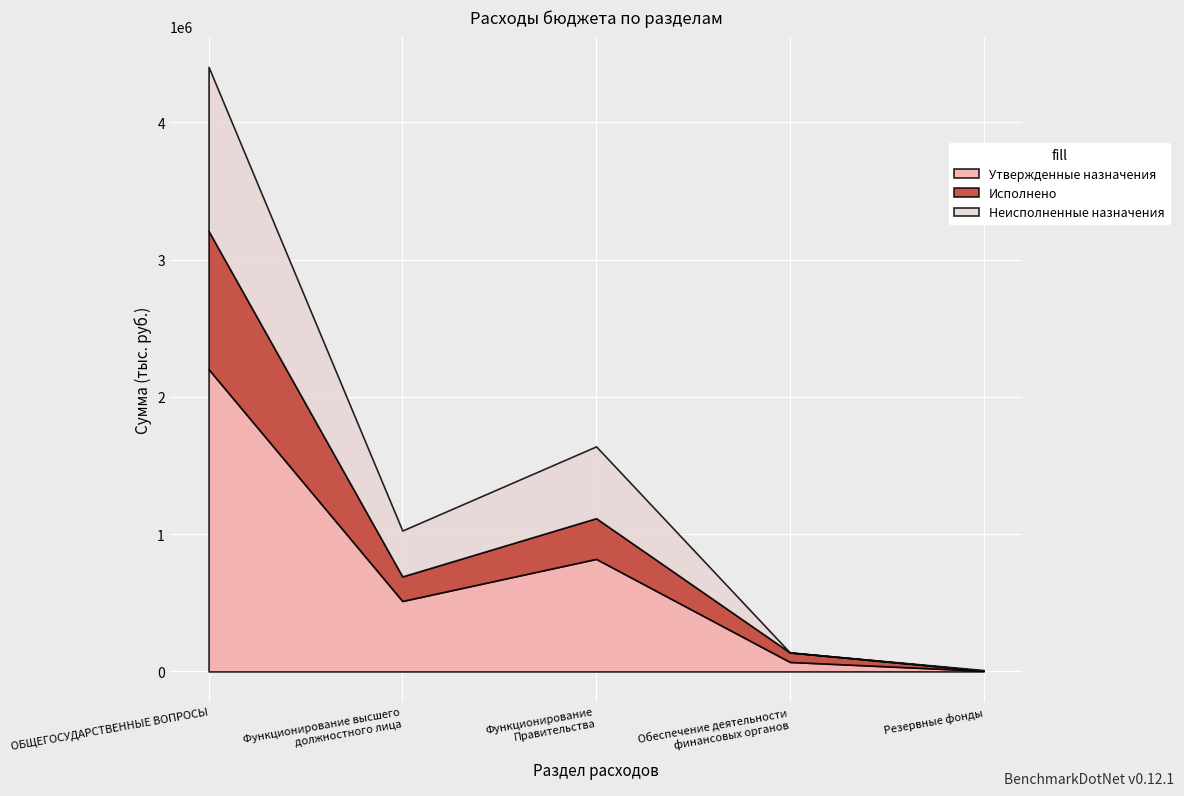

How many distinct data groups are displayed?

3